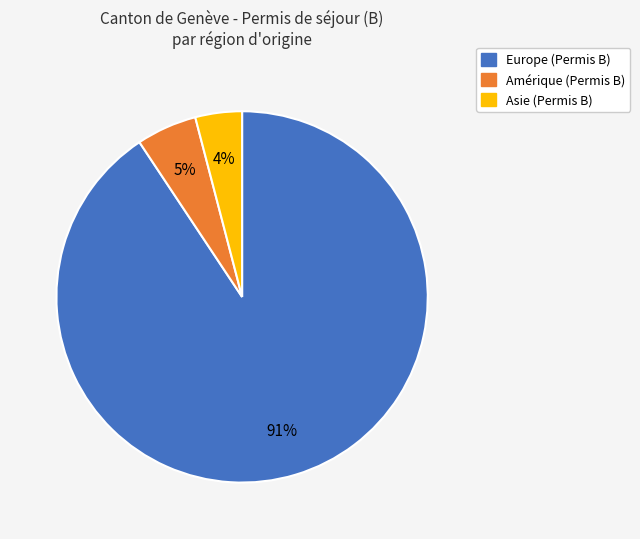

Is there any slice that represents more than half of the pie?

Yes